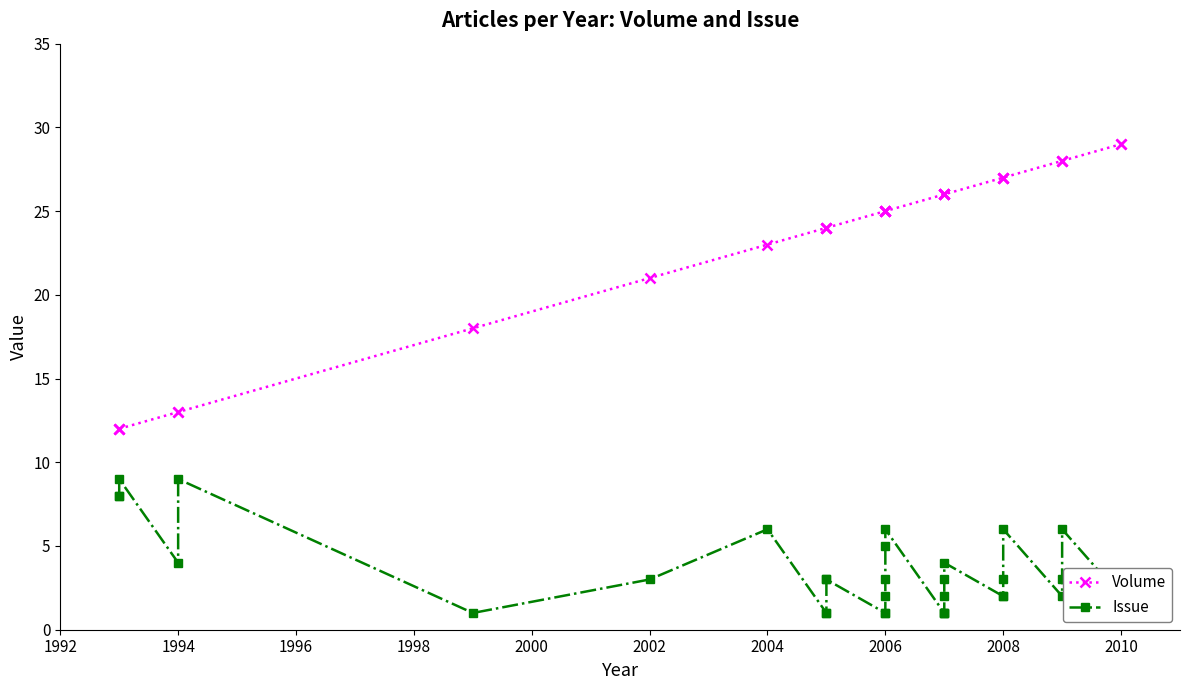

What is the minimum value for Issue?

1